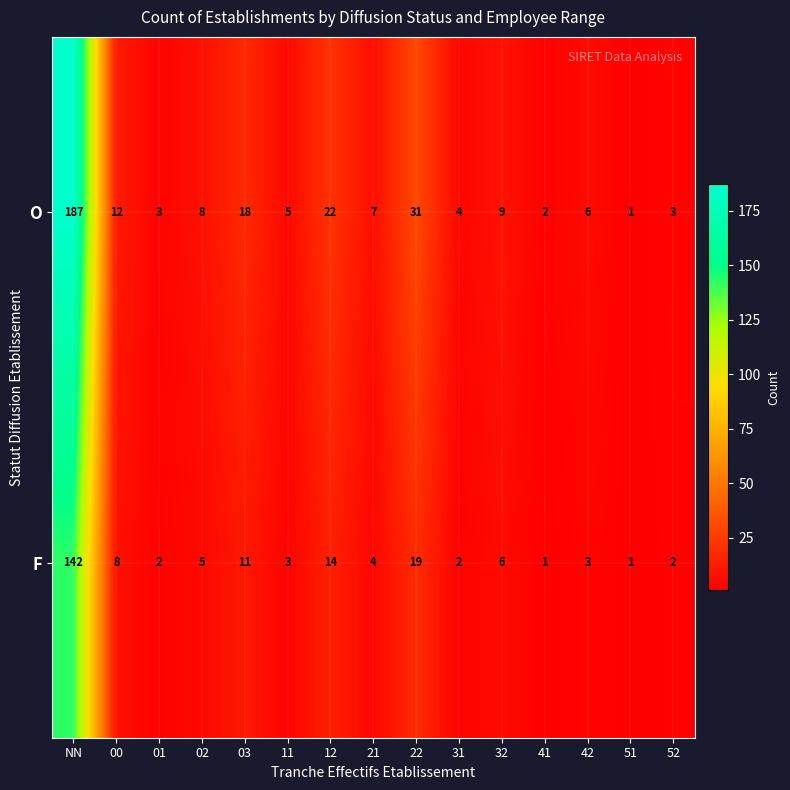

Which series has the largest range (max minus min)?

O